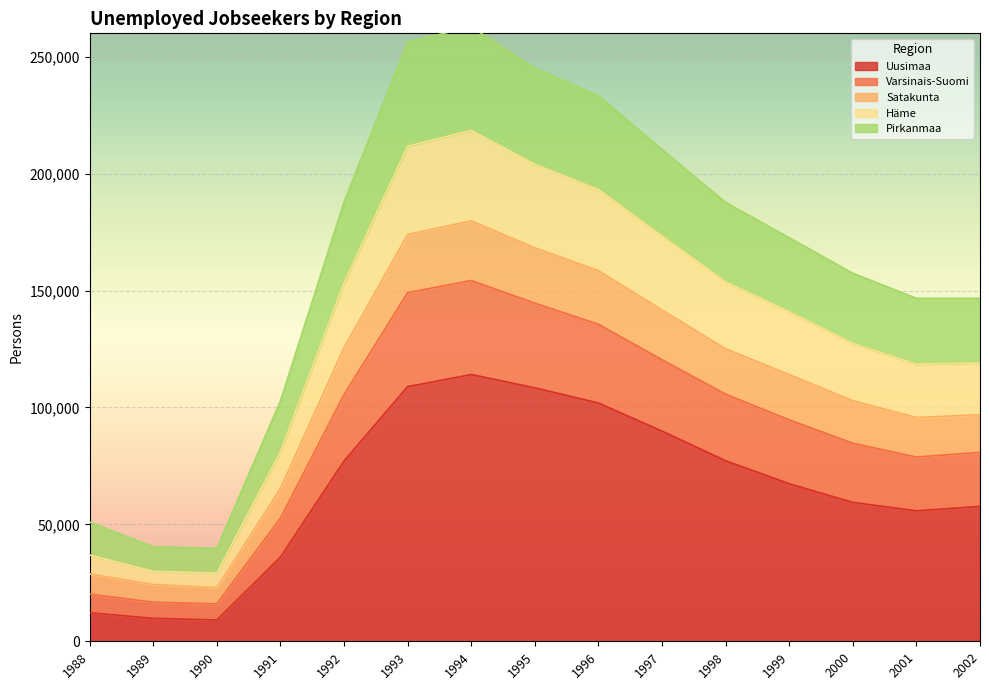

The value of Uusimaa at 1989 is 9800. True or false?

True